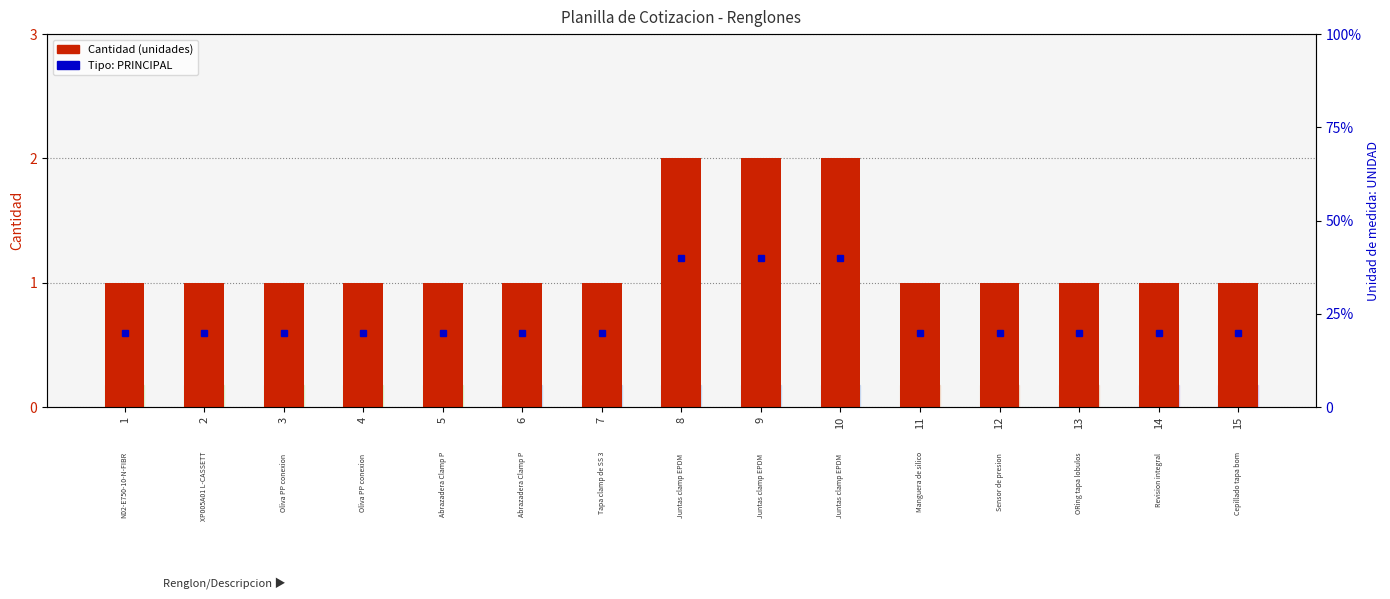

Is it true that the value at 5 is 0?

False